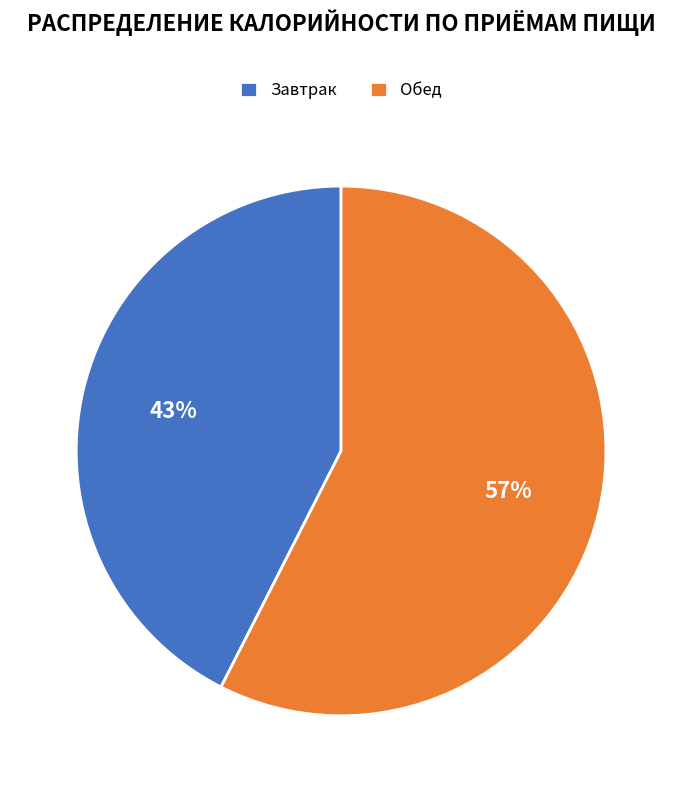

How many segments does this pie chart have?

2